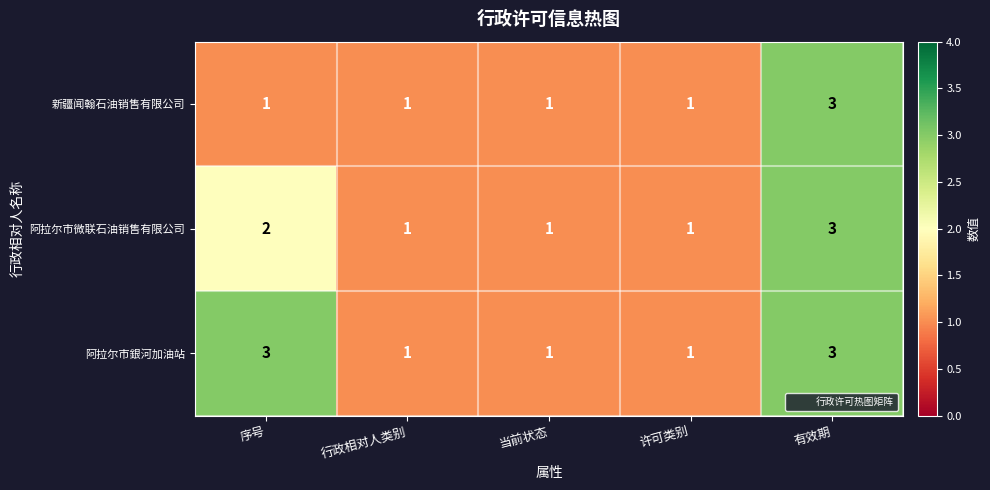

The 阿拉尔市銀河加油站 series shows 2 at 行政相对人类别. True or false?

False